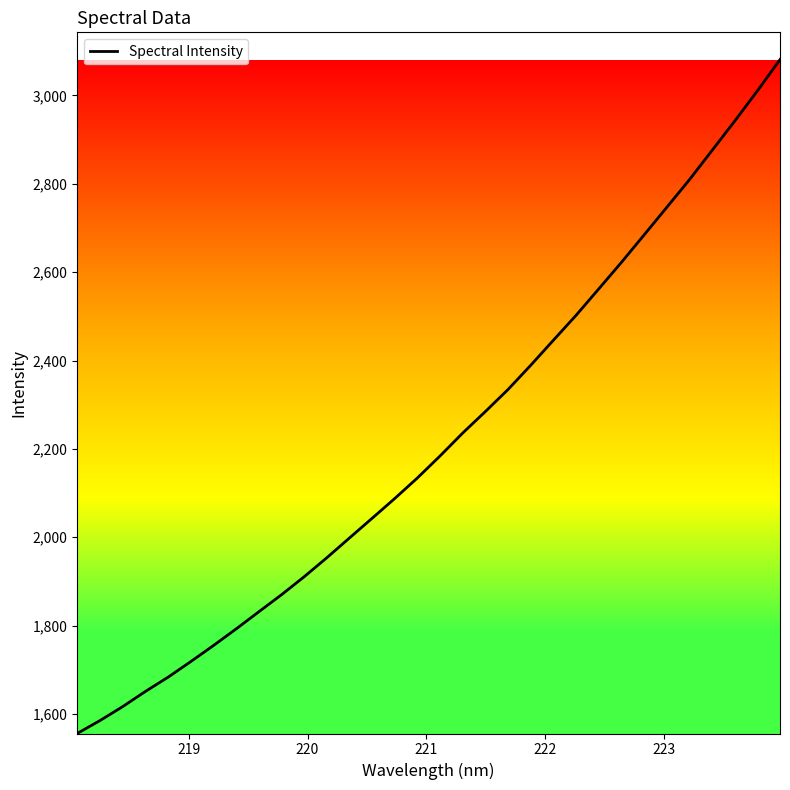

What is the difference between the maximum and minimum values?

1525.6